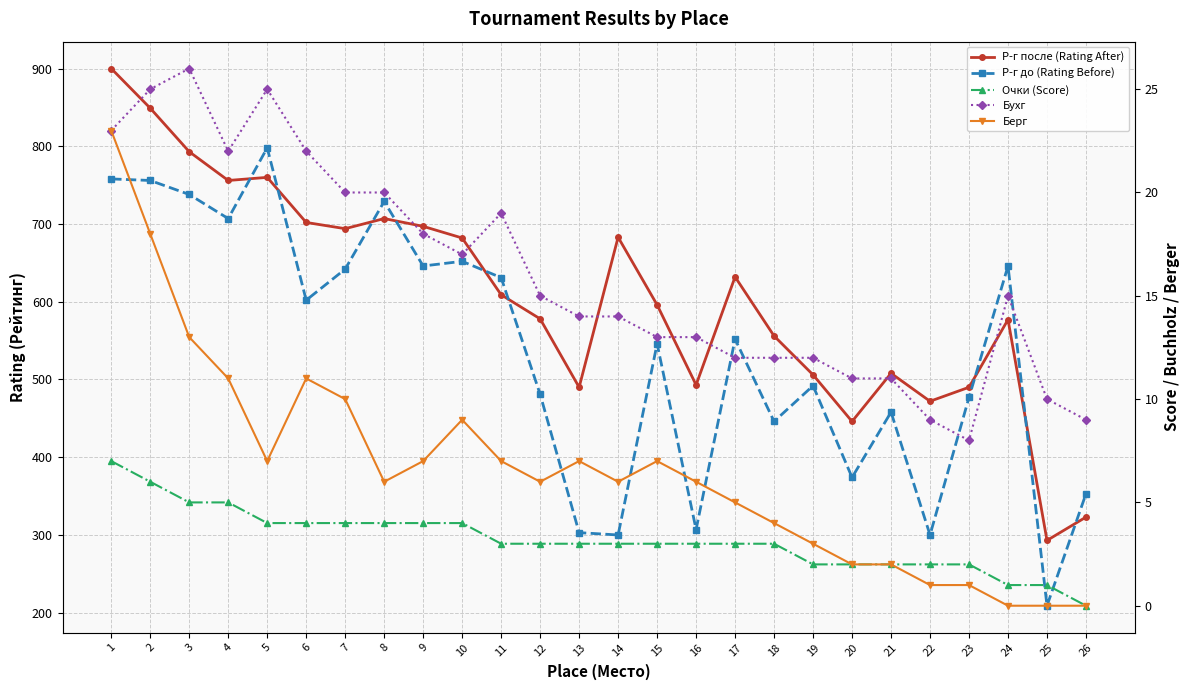

The Берг series shows 3 at 15. True or false?

False